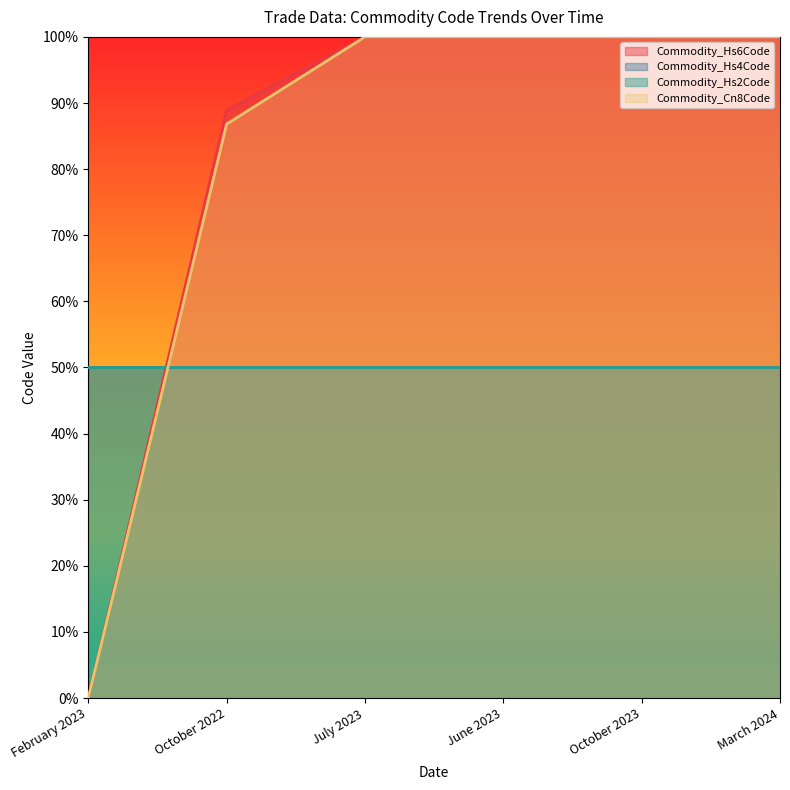

At which label is Commodity_Cn8Code closest to 0?

February 2023